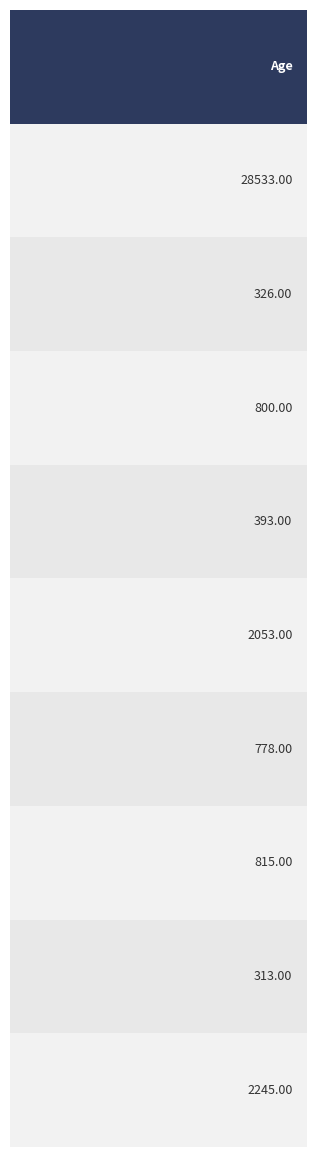

How many categories are shown in the chart?

9